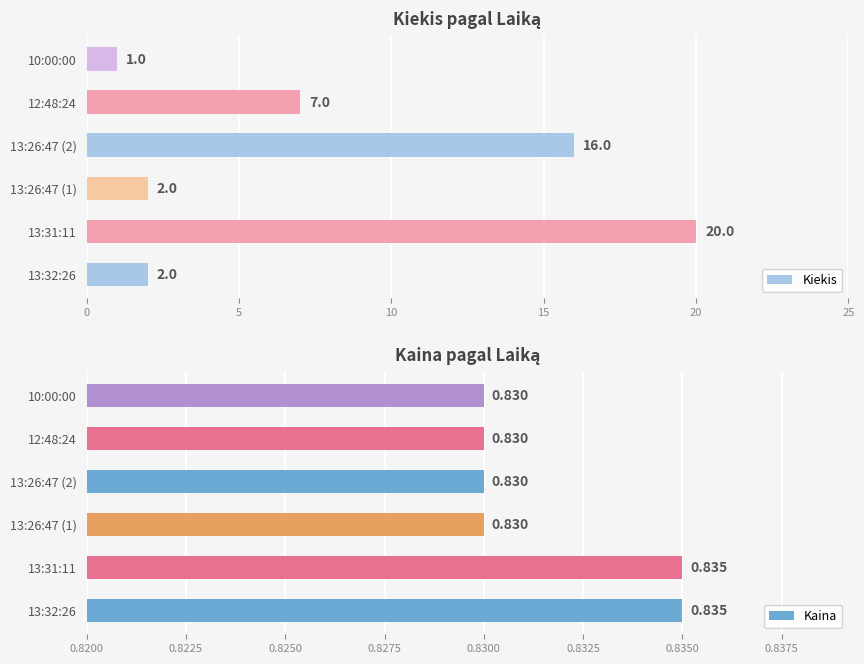

What is the average value of the Kiekis series?

8